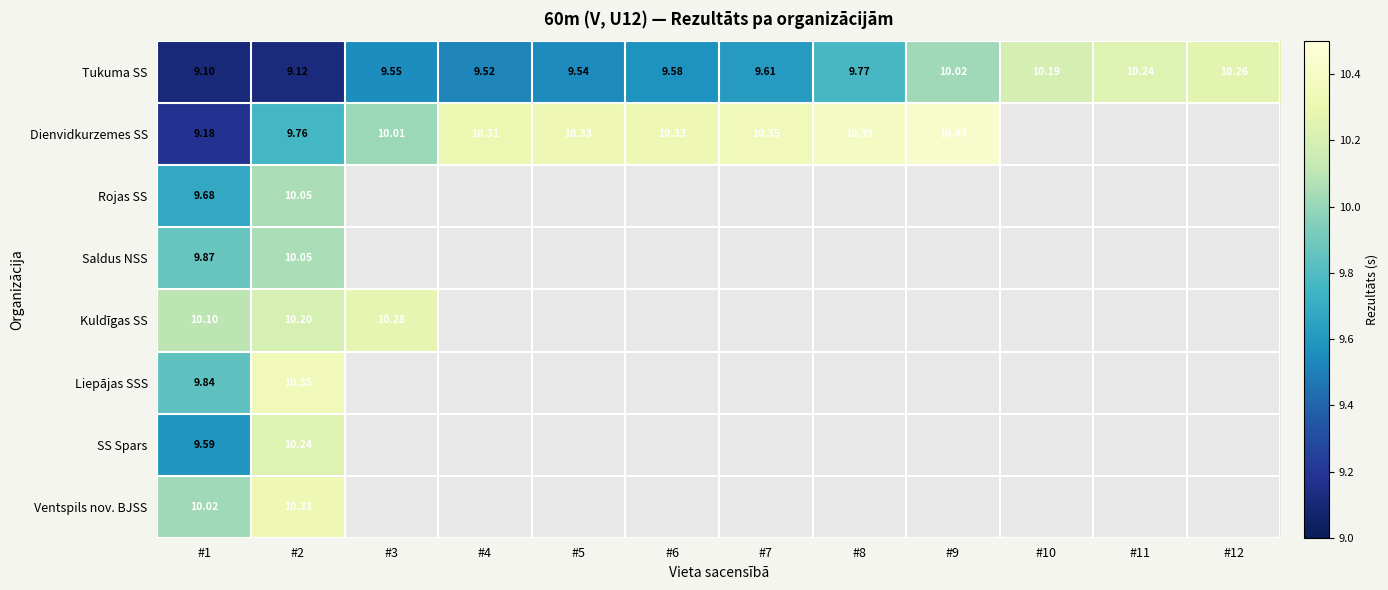

How many positive values does the Saldus NSS series have?

2